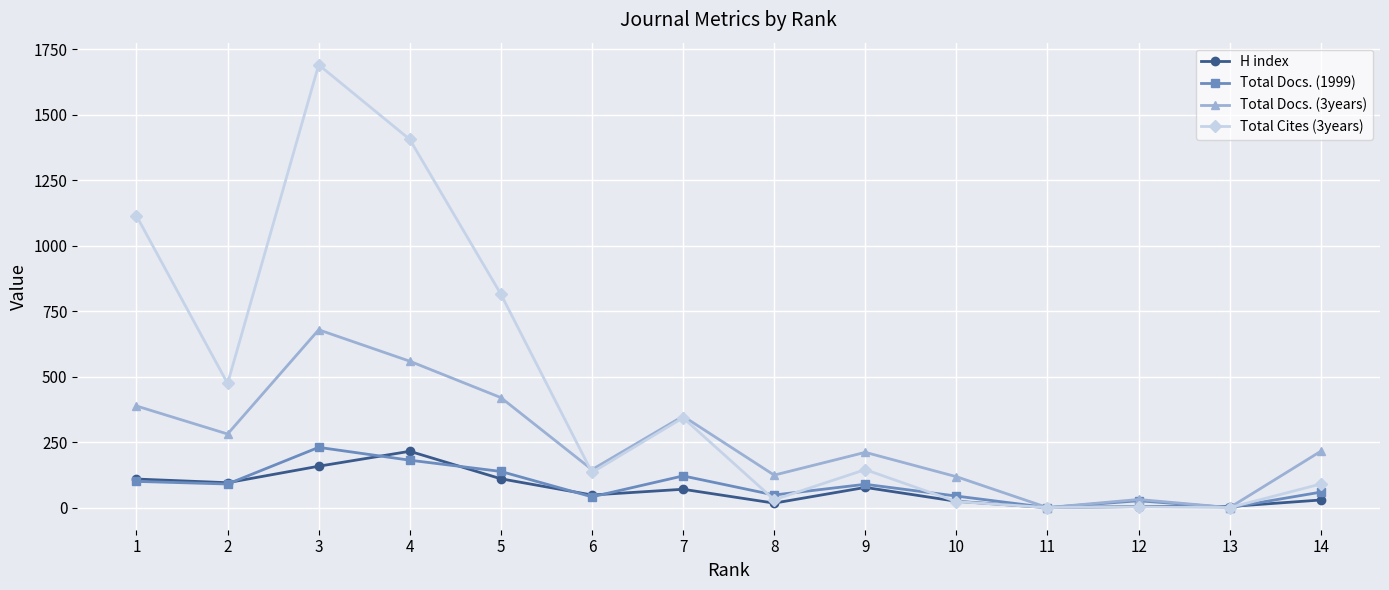

How many categories are shown in the chart?

14